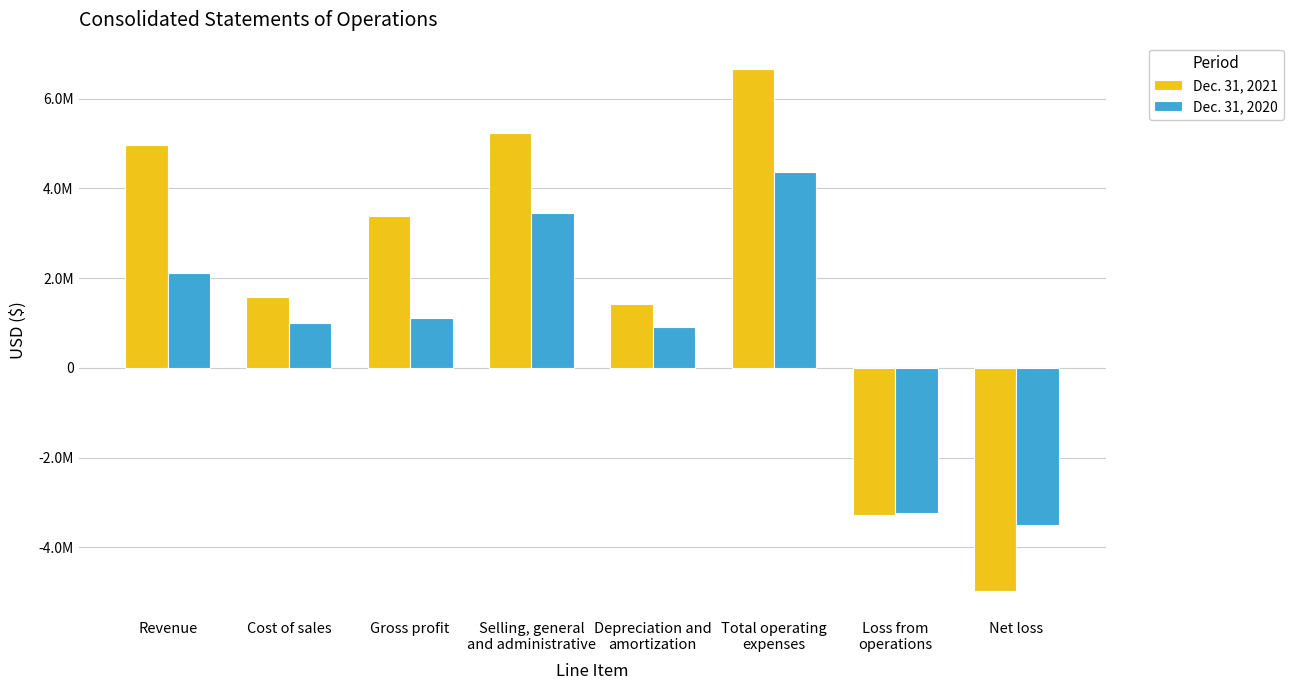

What are all the series names shown in the legend?

Dec. 31, 2021, Dec. 31, 2020